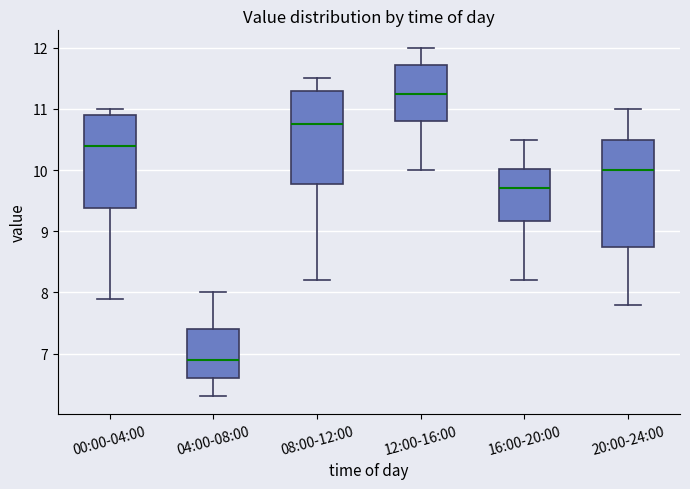

Where is the upper edge of the box for 20:00-24:00 on the y-axis? The values are not printed on the chart, so give them approximately, as read against the axis.

10.5